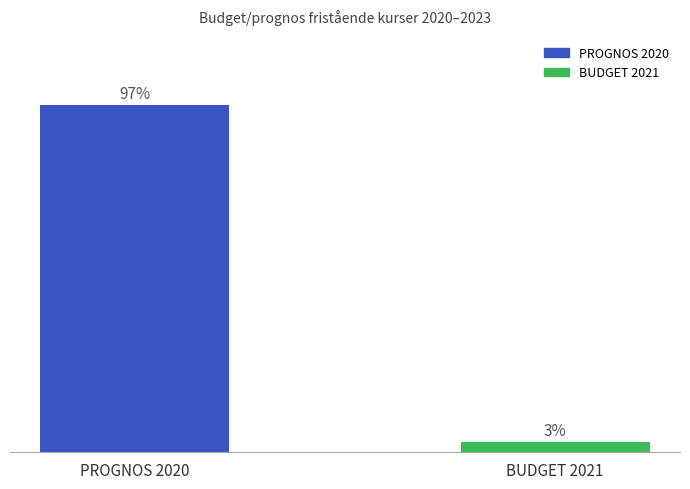

Are the bars horizontal?

No